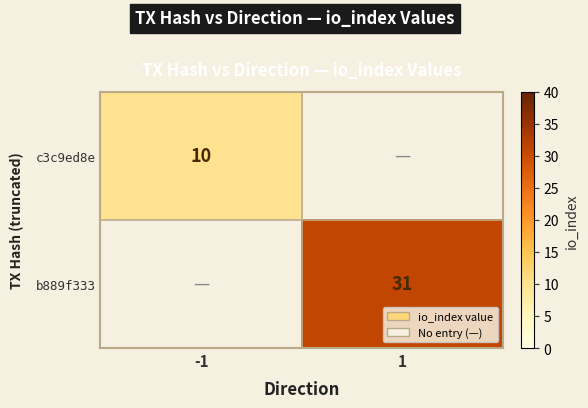

The value of c3c9ed8e at -1 is 3. True or false?

False